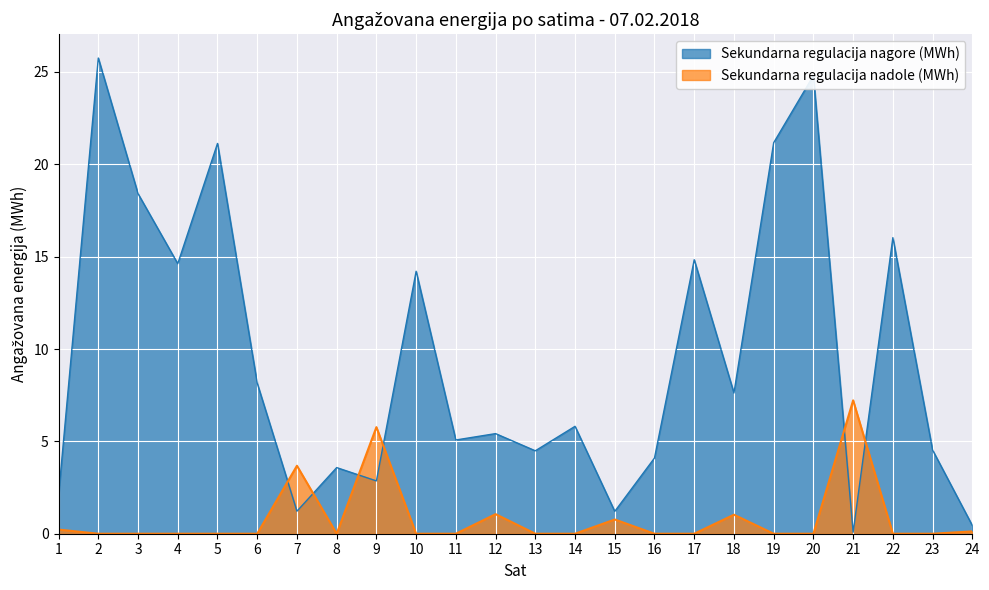

What is the value of the Sekundarna regulacija nadole (MWh) point at the 9th from the left?

5.8